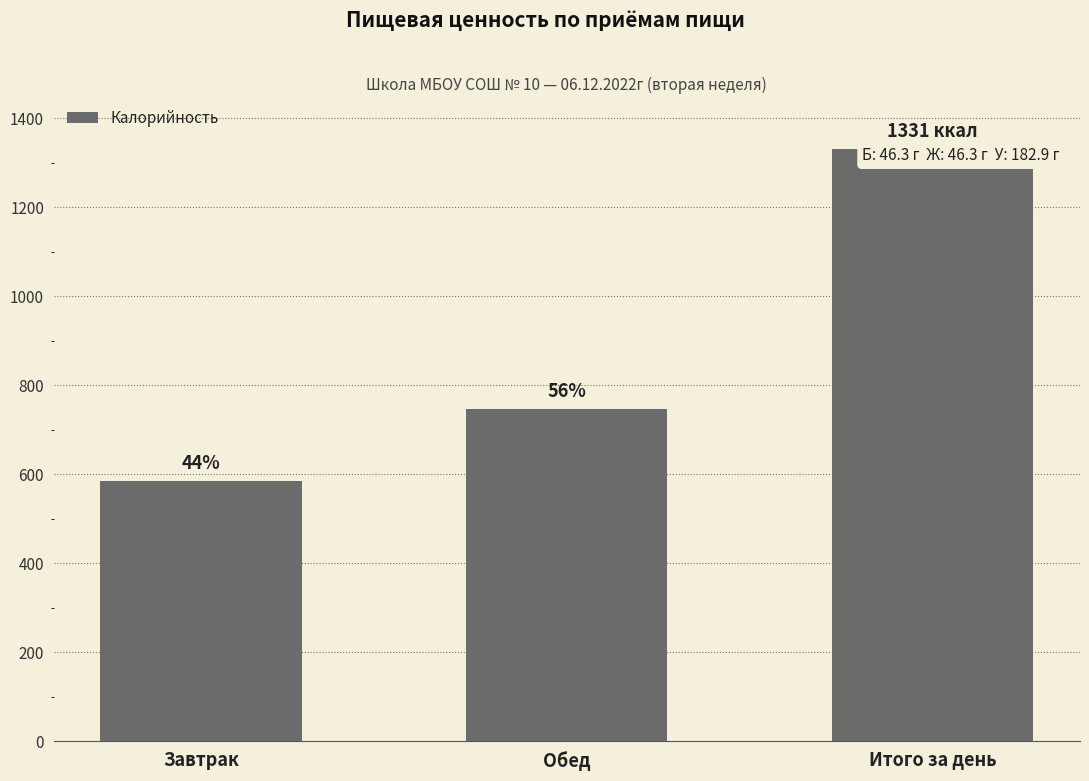

What is the approximate value at Завтрак?

584.6